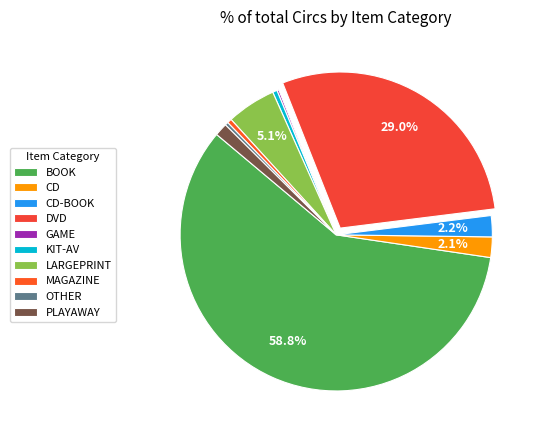

To the nearest percent, what is the average slice percentage?

10%